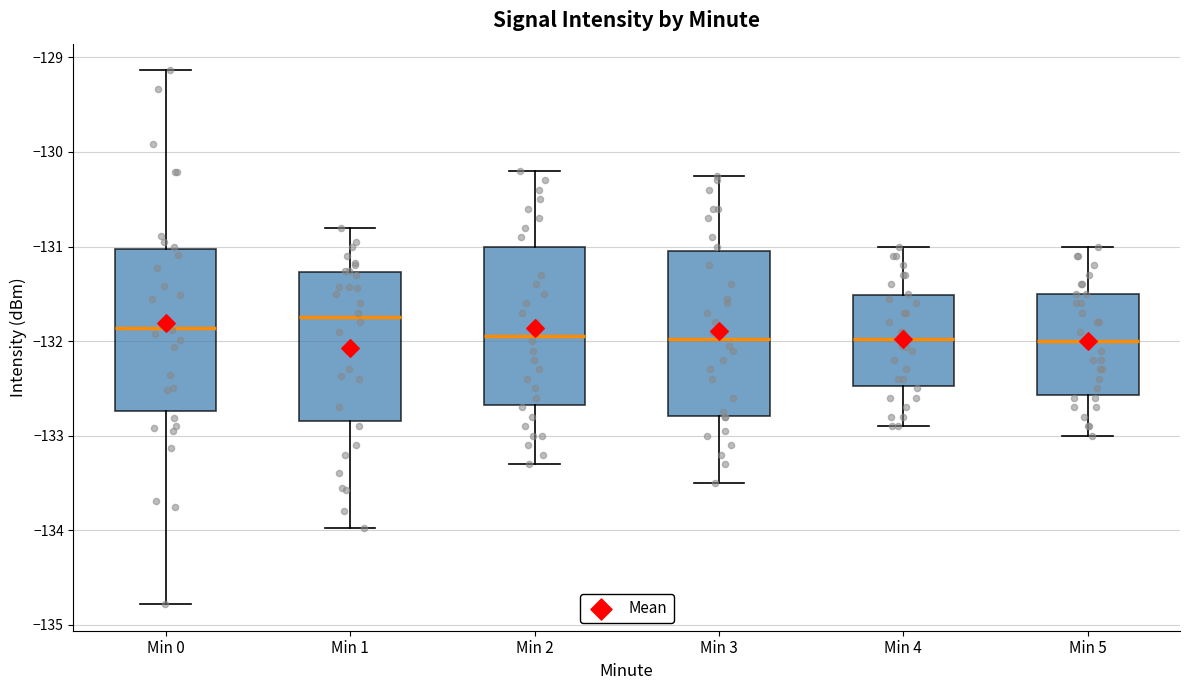

Reading left to right, read every box against the y-axis: the position of its median line, the range the box covers, and the ends of its whiskers. The values are not printed on the chart, so give them approximately, as read against the axis.

Min 0: median -131.9, box -132.7 to -131.0, whiskers -134.8 to -129.1
Min 1: median -131.7, box -132.8 to -131.3, whiskers -134.0 to -130.8
Min 2: median -131.9, box -132.7 to -131.0, whiskers -133.3 to -130.2
Min 3: median -132.0, box -132.8 to -131.0, whiskers -133.5 to -130.2
Min 4: median -132.0, box -132.5 to -131.5, whiskers -132.9 to -131.0
Min 5: median -132.0, box -132.6 to -131.5, whiskers -133.0 to -131.0